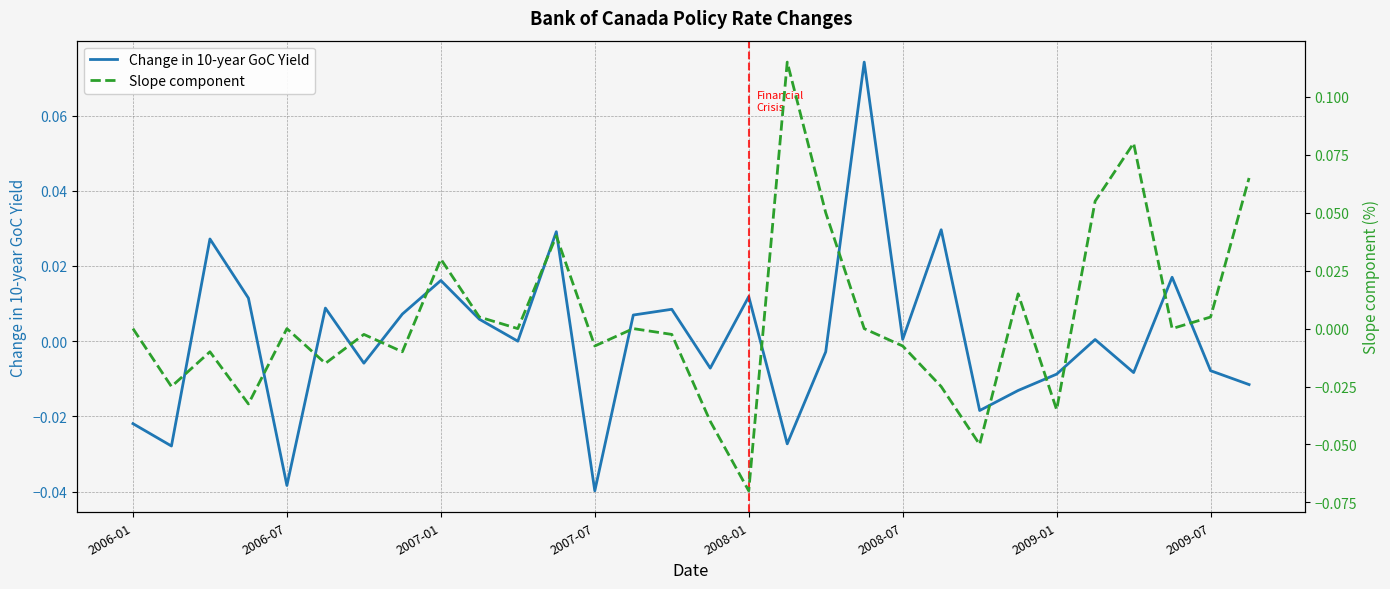

True or false: Change in 10-year GoC Yield and Slope component intersect in this chart.

True